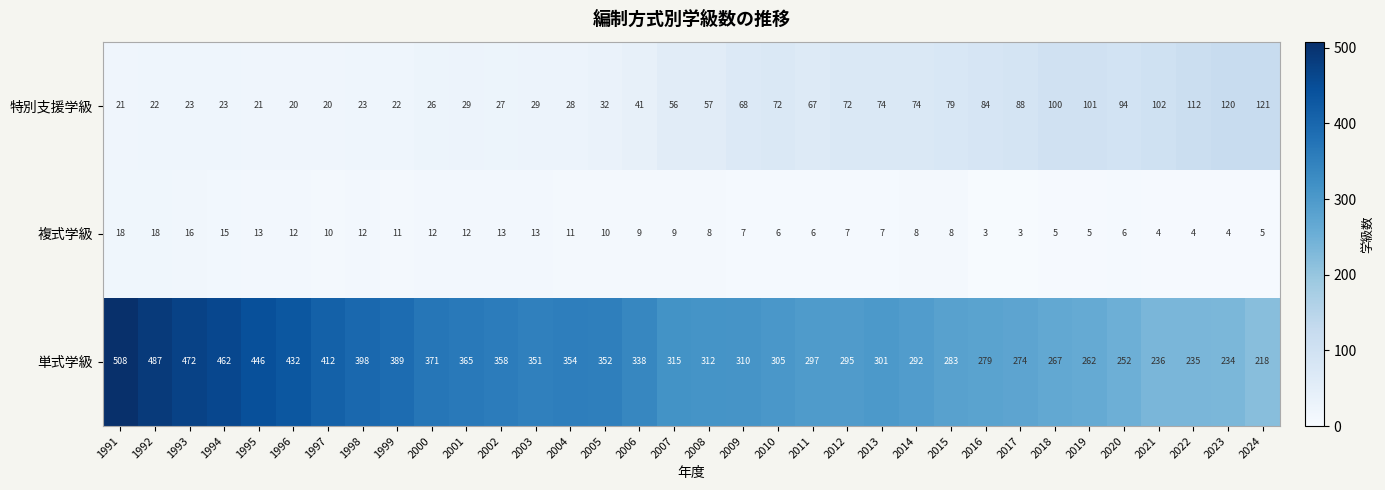

What is the maximum value shown in the chart?

508